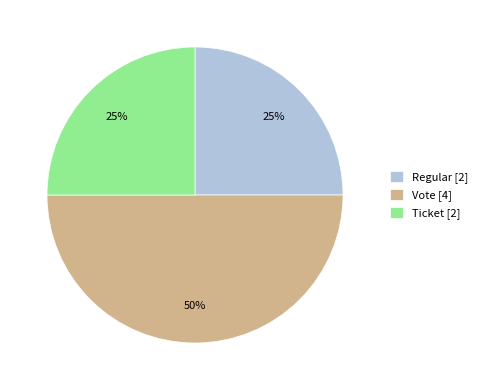

What percentage is the Vote [4] slice, to the nearest percent?

50%